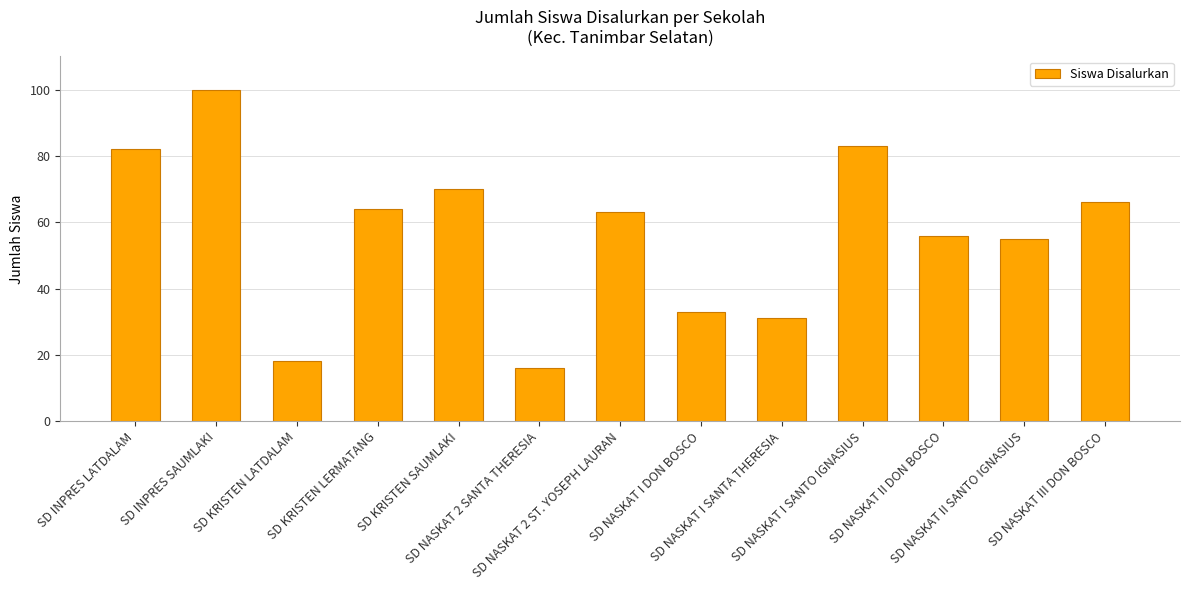

List the labels in order of value, smallest first.

SD NASKAT 2 SANTA THERESIA, SD KRISTEN LATDALAM, SD NASKAT I SANTA THERESIA, SD NASKAT I DON BOSCO, SD NASKAT II SANTO IGNASIUS, SD NASKAT II DON BOSCO, SD NASKAT 2 ST. YOSEPH LAURAN, SD KRISTEN LERMATANG, SD NASKAT III DON BOSCO, SD KRISTEN SAUMLAKI, SD INPRES LATDALAM, SD NASKAT I SANTO IGNASIUS, SD INPRES SAUMLAKI